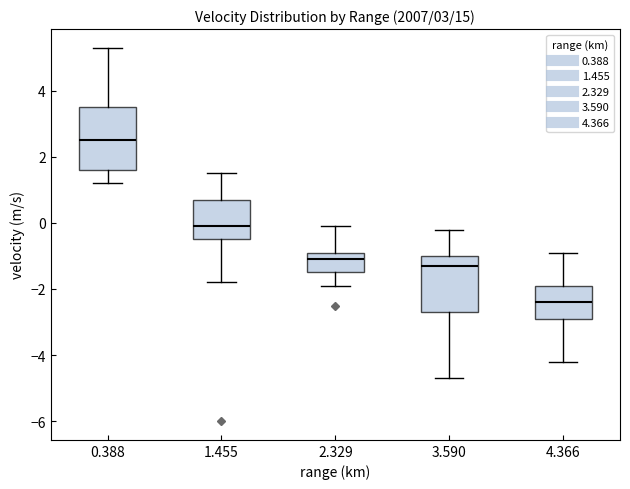

Reading left to right, read every box against the y-axis: the position of its median line, the range the box covers, and the ends of its whiskers. The values are not printed on the chart, so give them approximately, as read against the axis.

0.388: median 2.6, box 1.6 to 3.6, whiskers 1.2 to 5.4
1.455: median 0.0, box -0.4 to 0.8, whiskers -1.8 to 1.6
2.329: median -1.0, box -1.4 to -0.8, whiskers -1.8 to 0.0
3.590: median -1.2, box -2.6 to -1.0, whiskers -4.6 to -0.2
4.366: median -2.4, box -2.8 to -1.8, whiskers -4.2 to -0.8